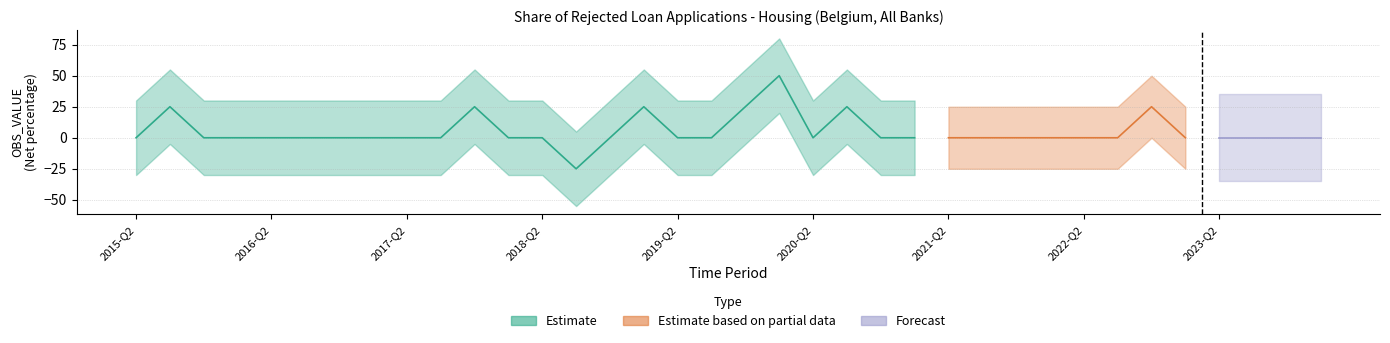

Which label corresponds to the largest value in the chart?

2020-Q1